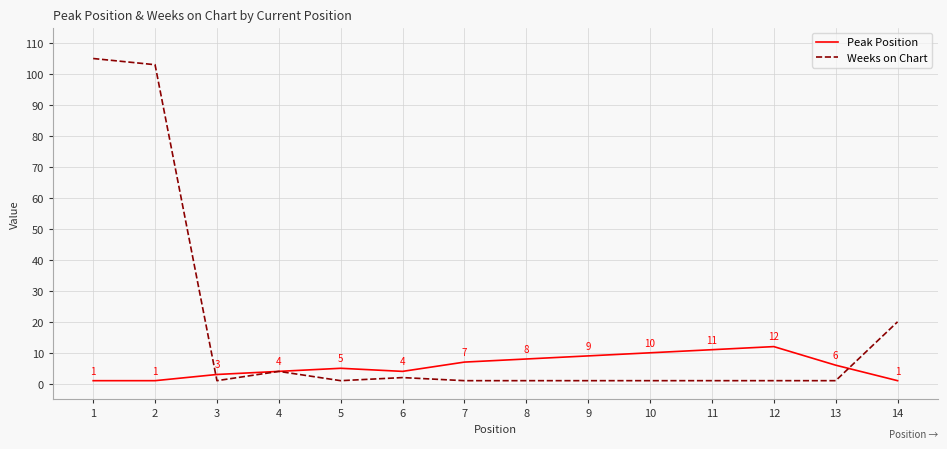

Is it true that Peak Position equals 8 at 8?

True